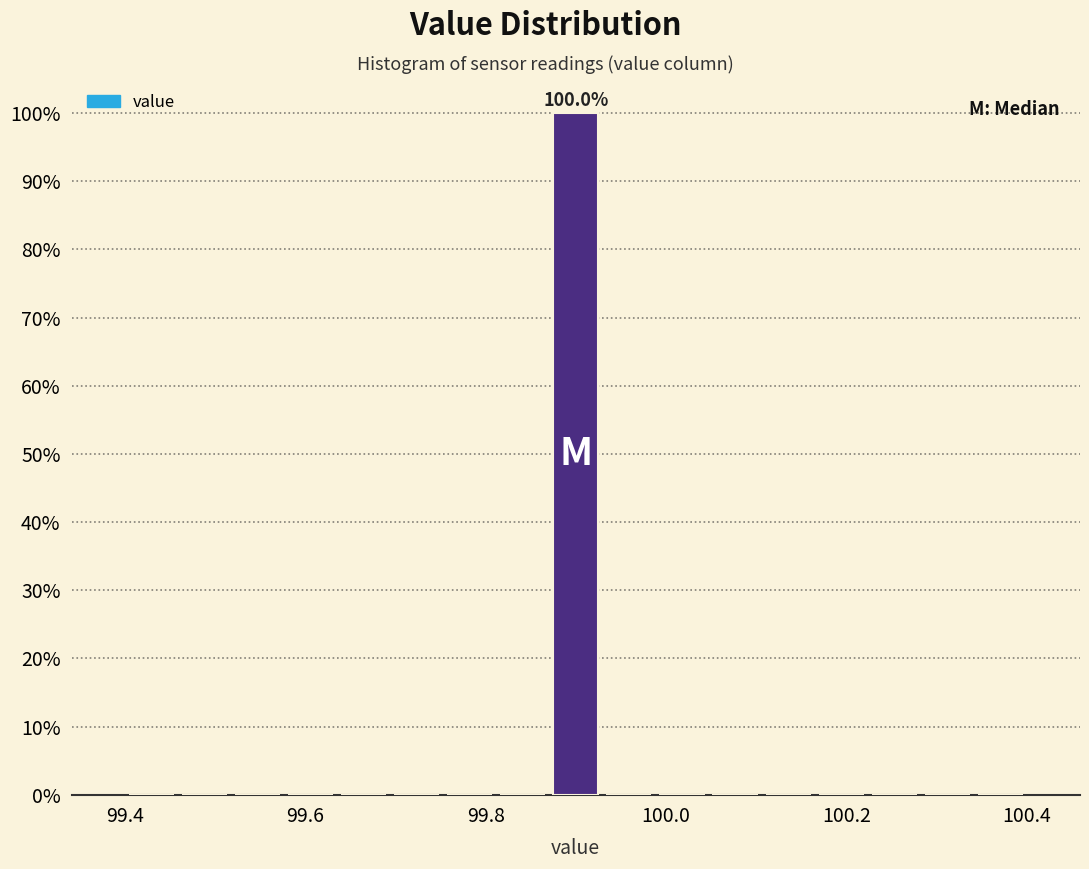

Around what value on the x-axis is the tallest bar? Give the approximate position of its centre, as read against the axis.

99.90